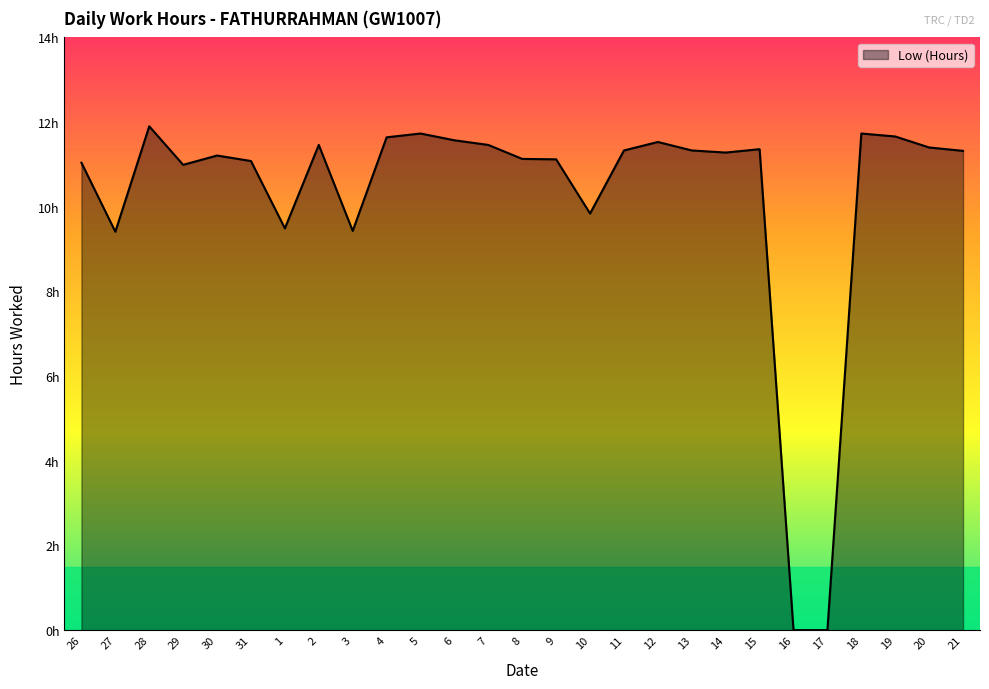

Does the chart have visible grid lines?

No